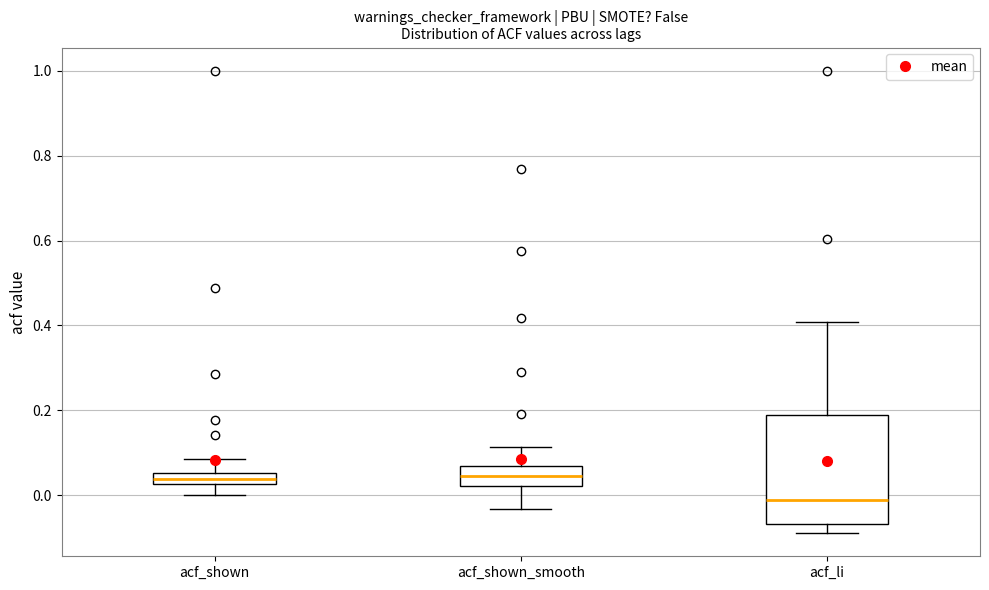

Where is the lower edge of the box for acf_li on the y-axis? The values are not printed on the chart, so give them approximately, as read against the axis.

-0.06